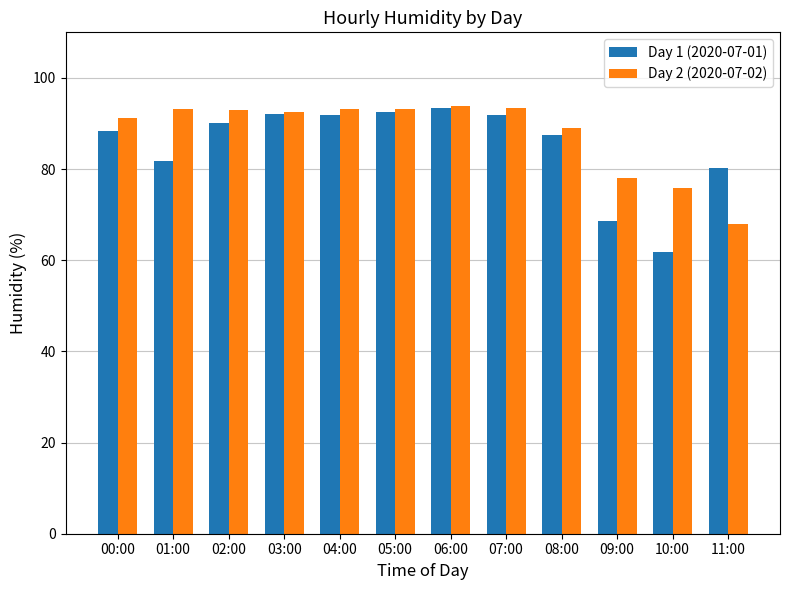

The value of Day 1 (2020-07-01) at 11:00 is 80.2. True or false?

True